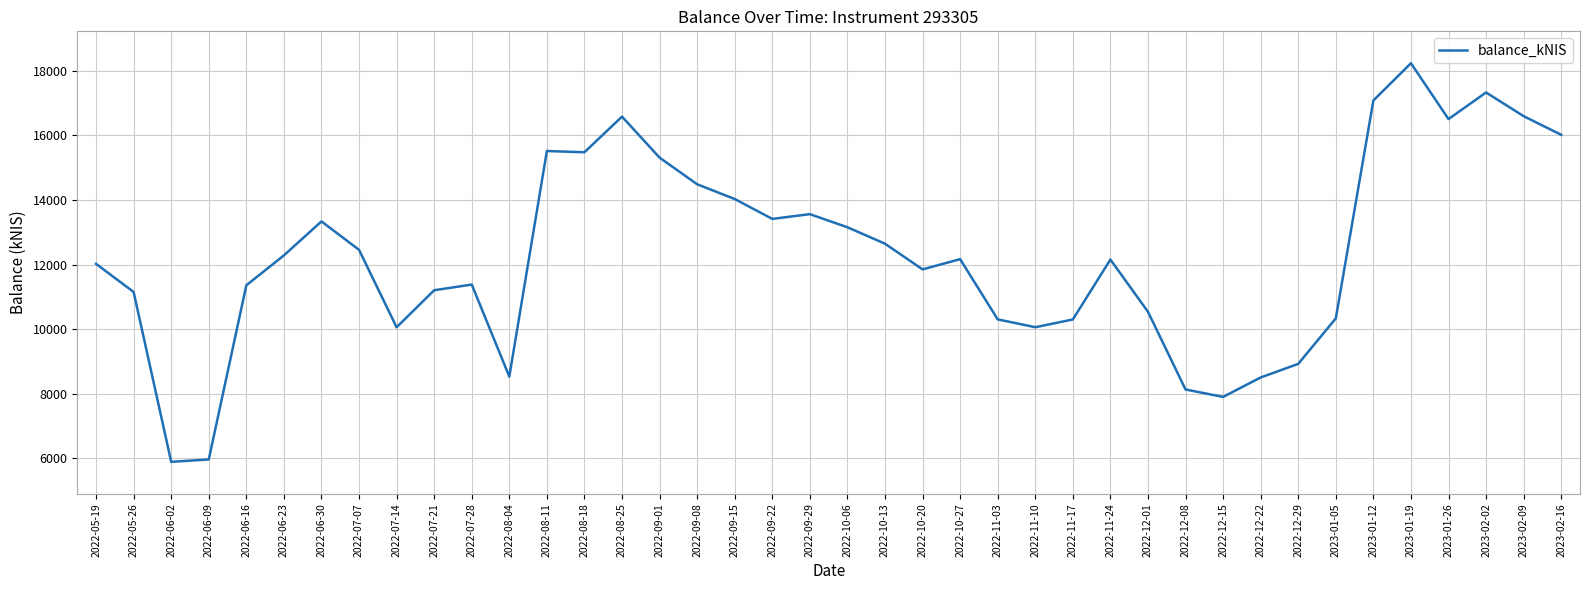

Which label corresponds to the largest value in the chart?

2023-01-19